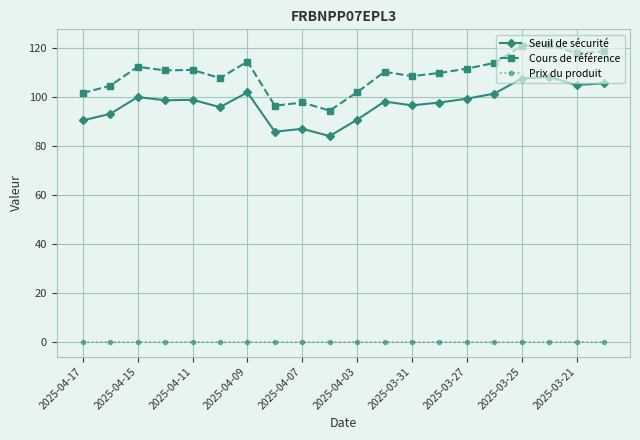

At how many categories does at least one series exceed 58?

20